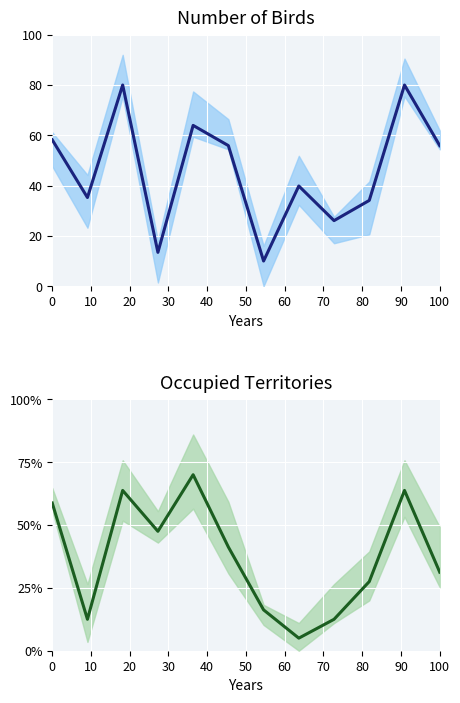

How many lines are shown in the chart?

2